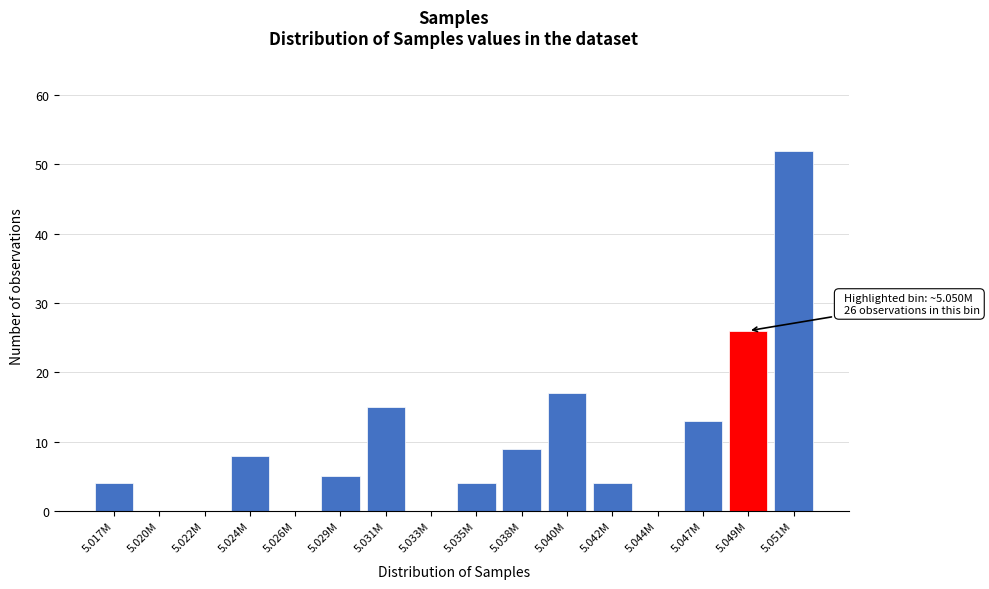

Reading left to right, extract all data points from this chart.

5.017M=4	5.020M=0	5.022M=0	5.024M=8	5.026M=0	5.029M=5	5.031M=15	5.033M=0	5.035M=4	5.038M=9	5.040M=17	5.042M=4	5.044M=0	5.047M=13	5.049M=26	5.051M=52